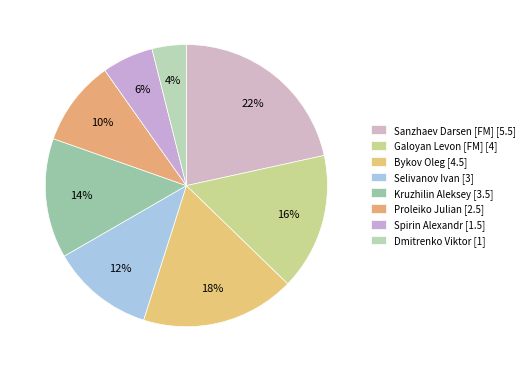

What percentage do Spirin Alexandr and Selivanov Ivan together represent?

17.6%